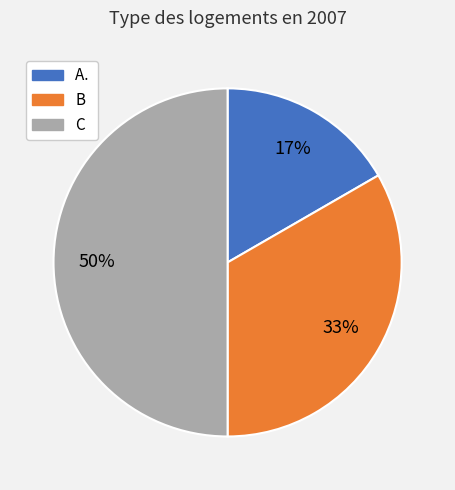

Which slice is the smallest?

A.